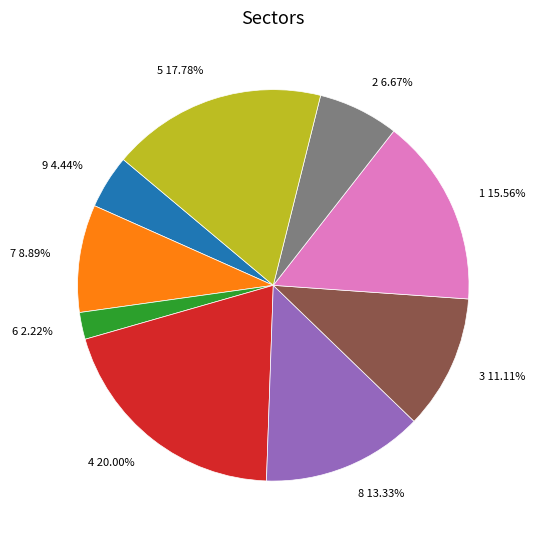

Rank the categories by value from lowest to highest.

6 2.22%, 9 4.44%, 2 6.67%, 7 8.89%, 3 11.11%, 8 13.33%, 1 15.56%, 5 17.78%, 4 20.00%